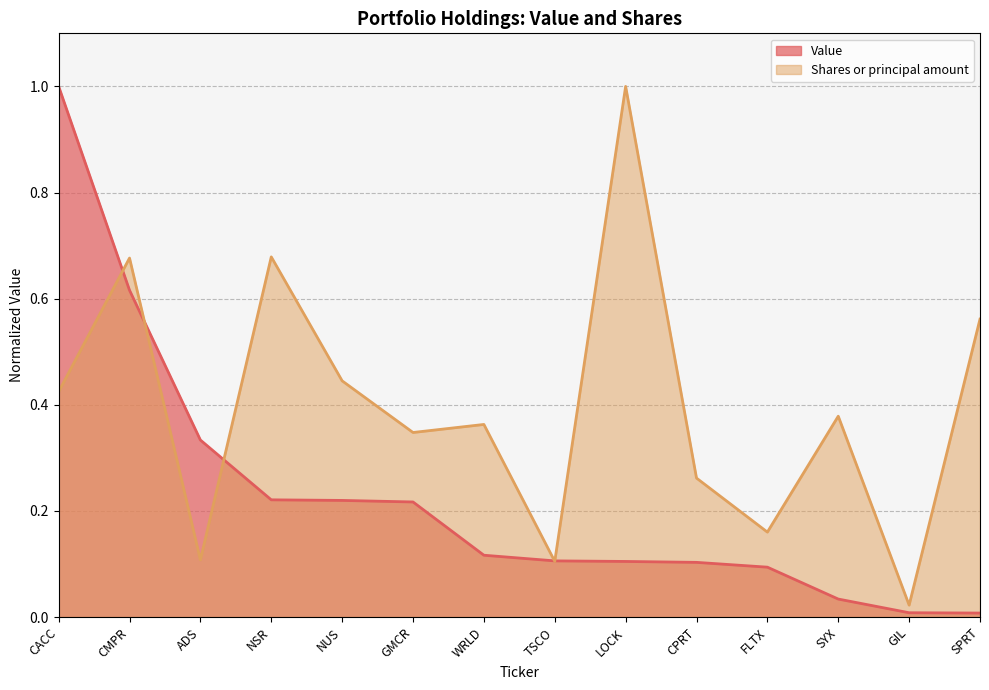

How many times do Value and Shares or principal amount cross each other?

5